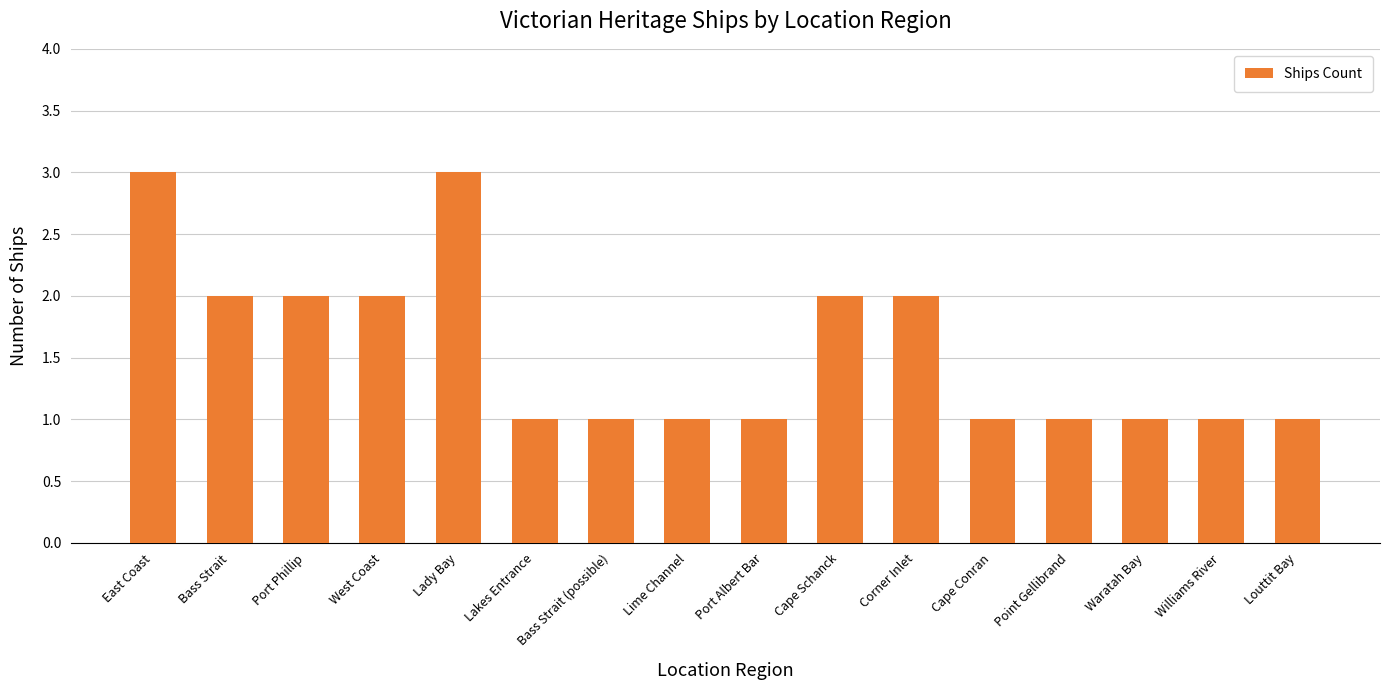

Reading left to right, extract all data points from this chart.

3	2	2	2	3	1	1	1	1	2	2	1	1	1	1	1